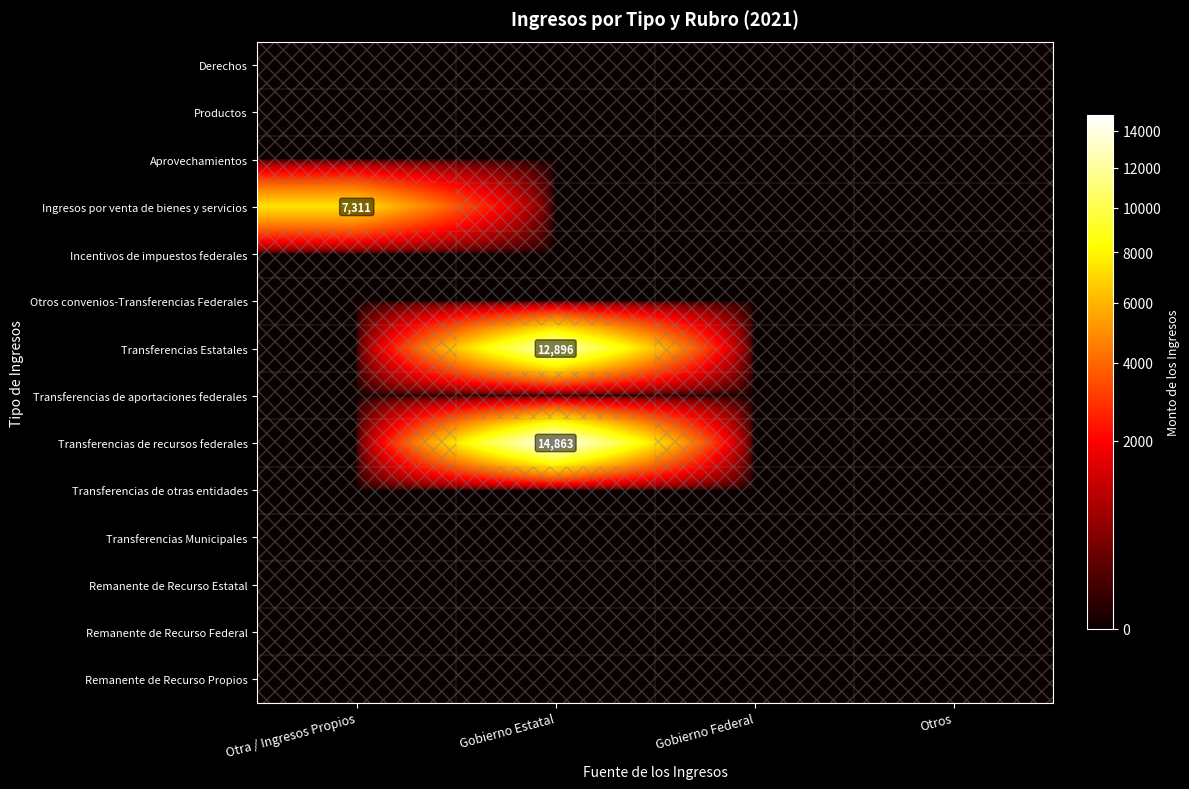

Which label corresponds to the smallest value in the chart?

Otra / Ingresos Propios